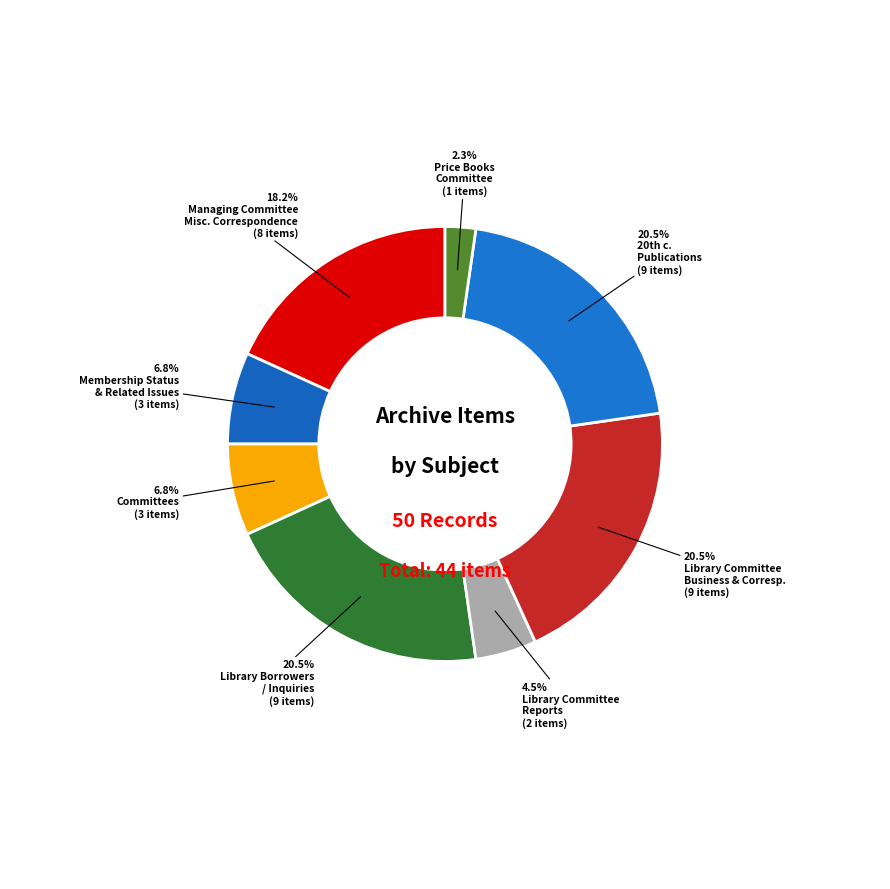

Rank the categories by value from highest to lowest.

Library Borrowers / Inquiries / Research, Library Committee Business & Correspondence, 20th c. Publications, Managing Committee - Misc. Correspondence, Membership Status & Related Issues, Committees, Library Committee Reports, Price Books Committee